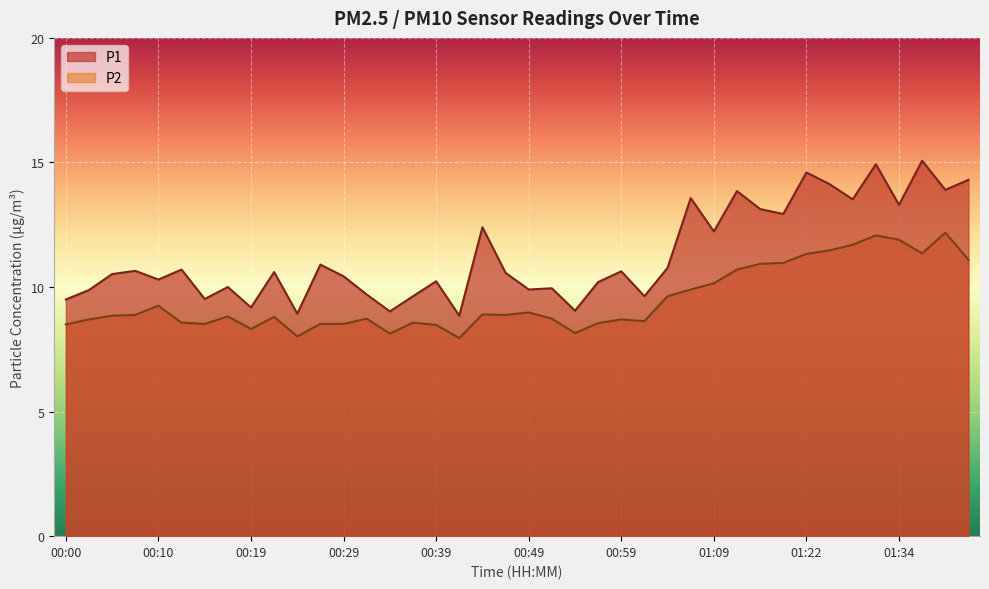

What is the sum of all P2 values?

379.0